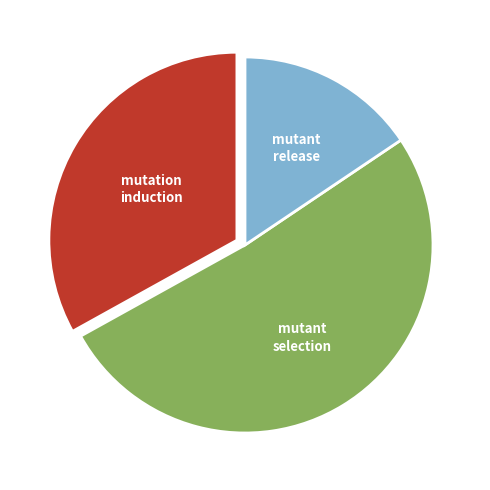

Is there a majority slice in this chart?

Yes